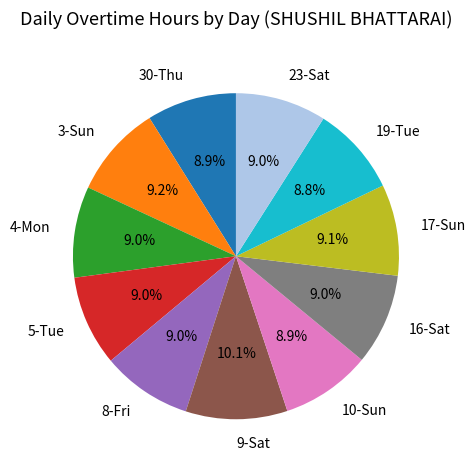

Is it true that 19-Tue is 9% of the pie?

True